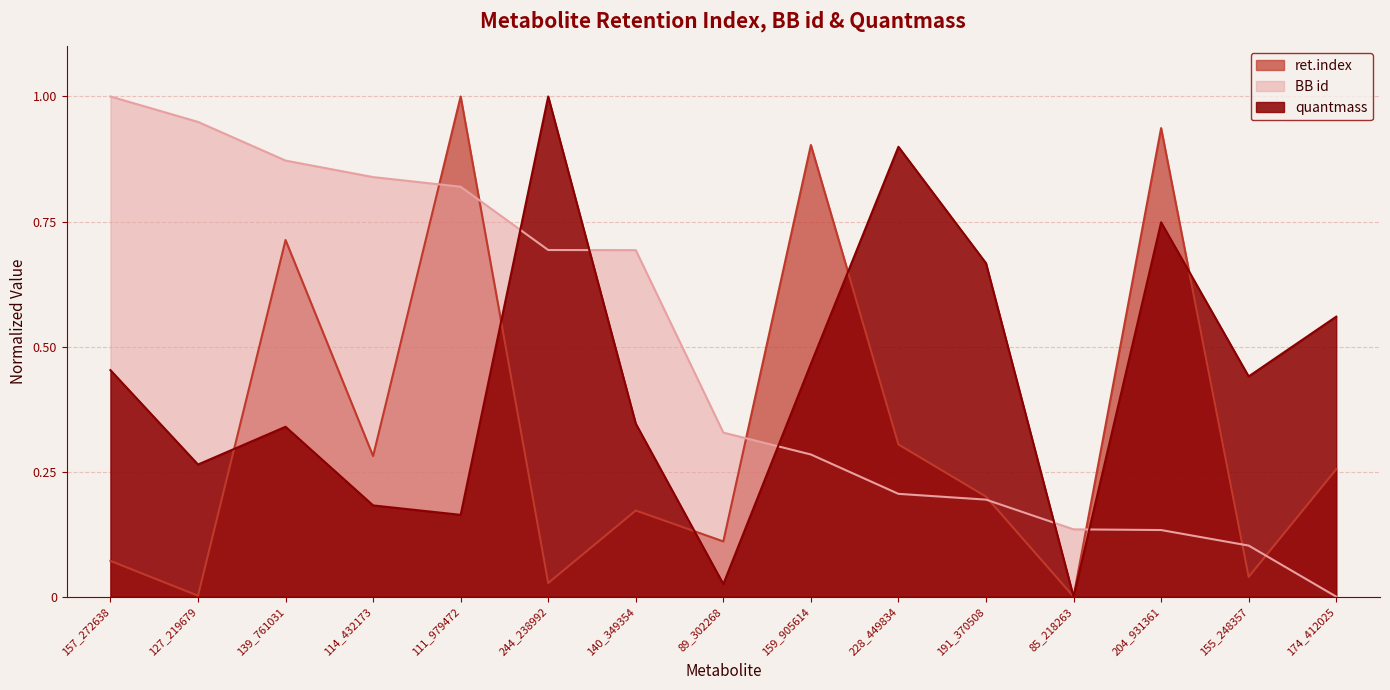

Rank the series by their average value, from highest to lowest.

BB id, quantmass, ret.index